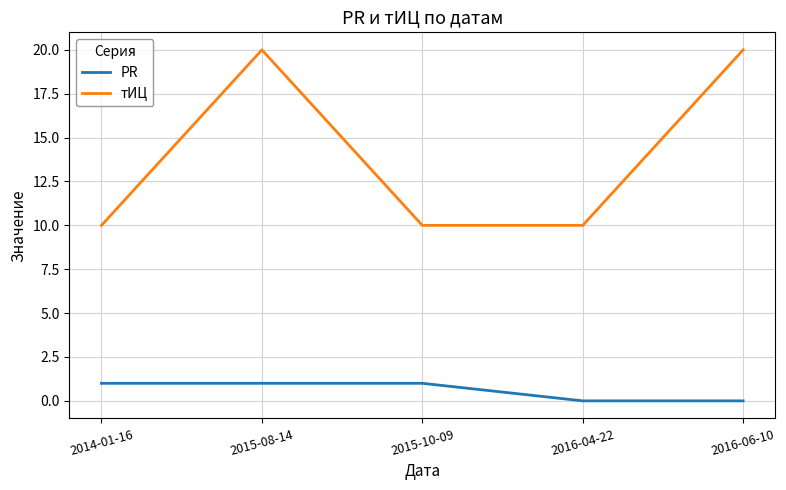

True or false: тИЦ and PR cross at least once.

False